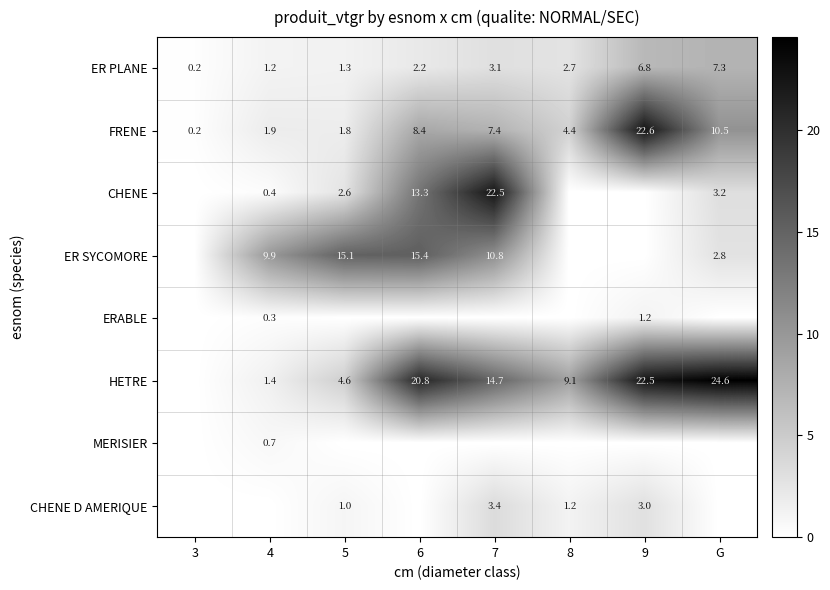

What is the average value of the FRENE series?

7.2